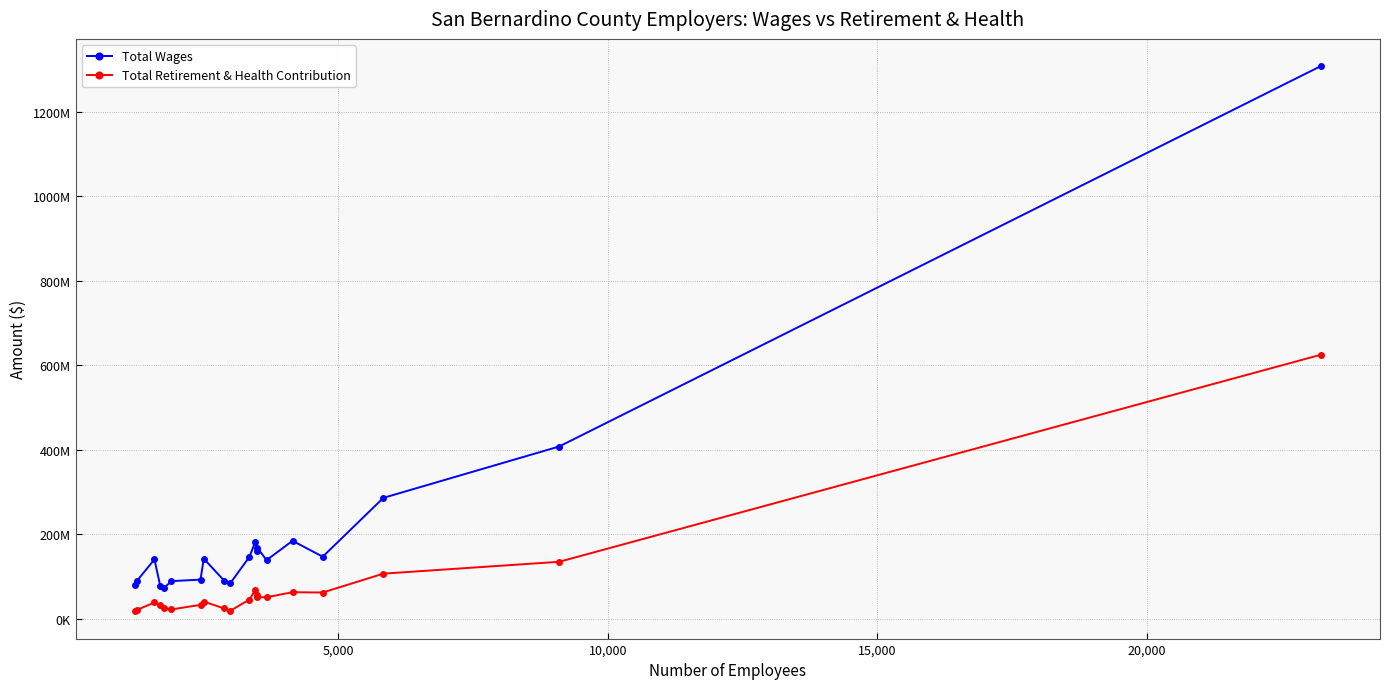

What are all the series names shown in the legend?

Total Wages, Total Retirement & Health Contribution